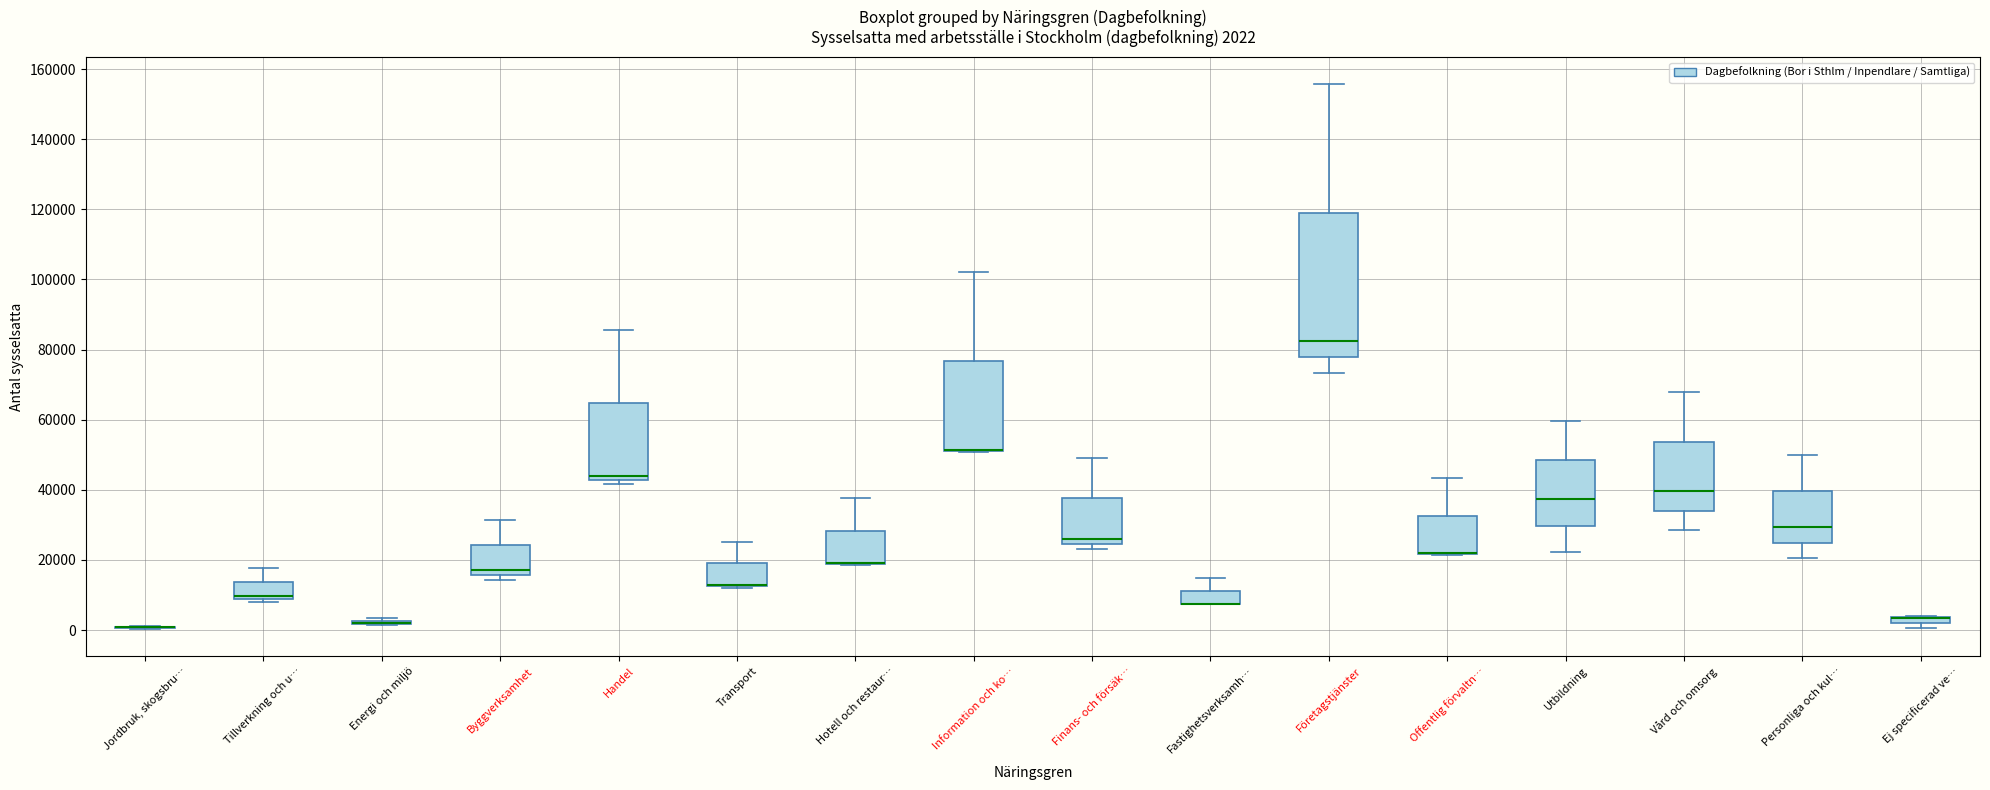

Which box is the tallest, from its lower edge to its upper edge?

Företagstjänster